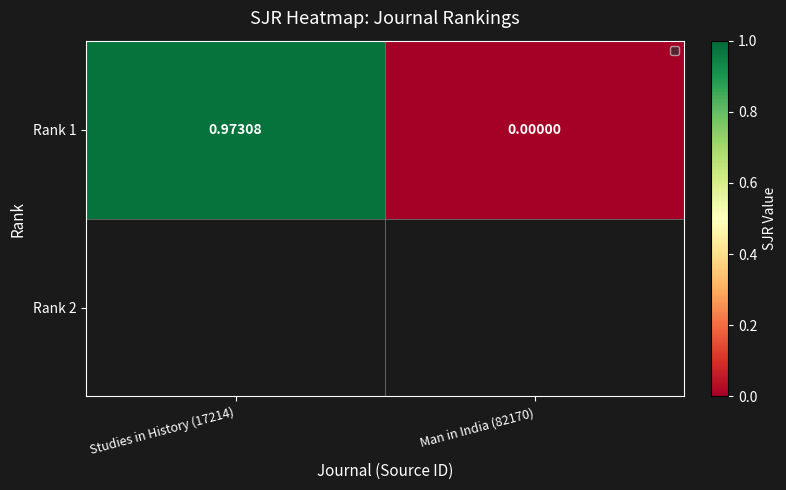

What is the greatest value displayed?

1.0